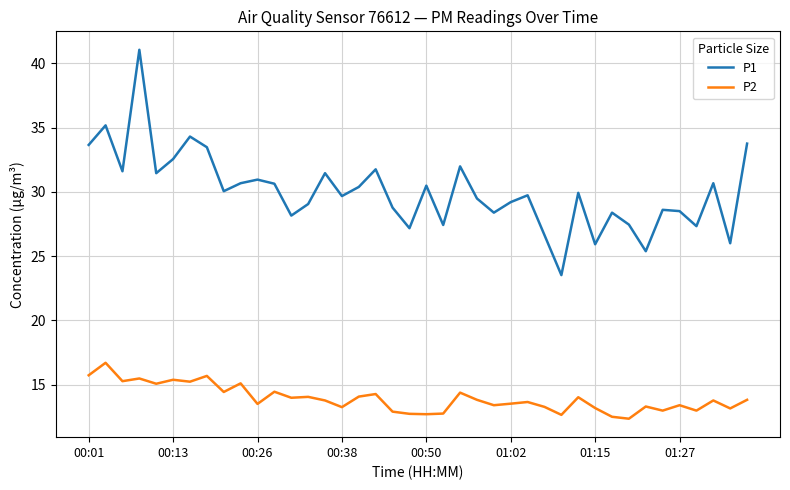

Is this an area chart (filled region under the line)?

No